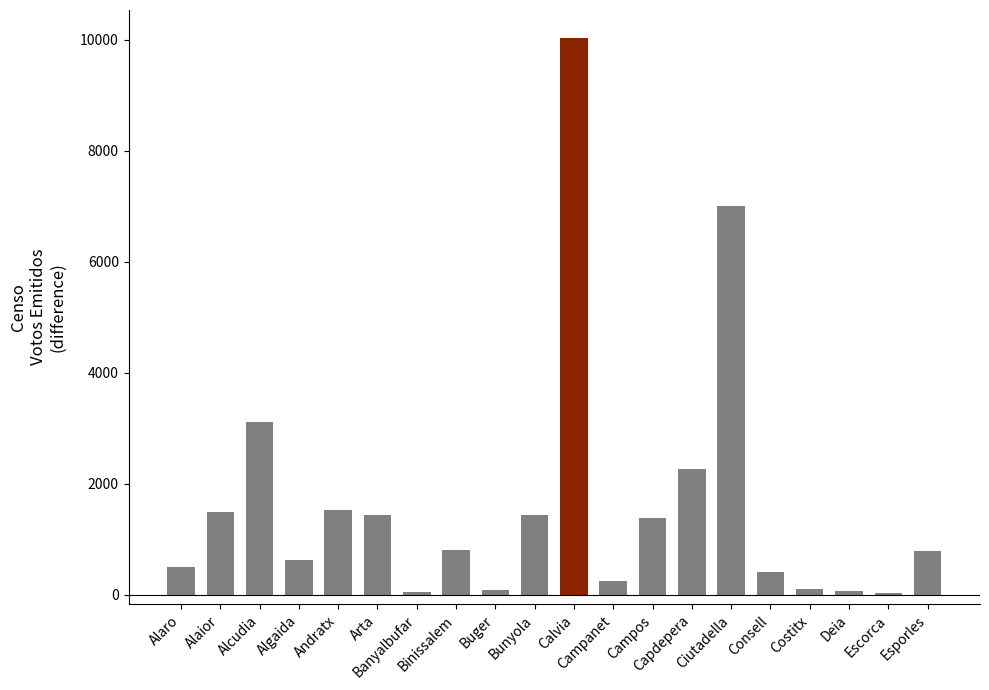

What is the ratio of the value at Escorca to the value at Alaro?

0.1